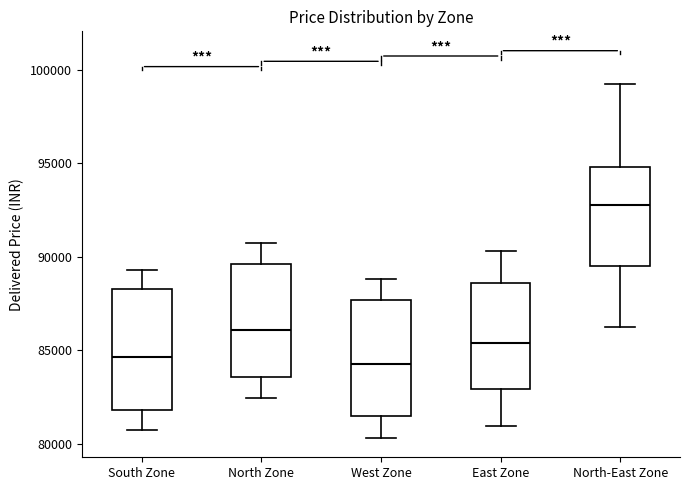

Reading left to right, read every box against the y-axis: the position of its median line, the range the box covers, and the ends of its whiskers. The values are not printed on the chart, so give them approximately, as read against the axis.

South Zone: median 84500, box 82000 to 88500, whiskers 80500 to 89500
North Zone: median 86000, box 83500 to 89500, whiskers 82500 to 90500
West Zone: median 84500, box 81500 to 87500, whiskers 80500 to 89000
East Zone: median 85500, box 83000 to 88500, whiskers 81000 to 90500
North-East Zone: median 93000, box 89500 to 95000, whiskers 86000 to 99000